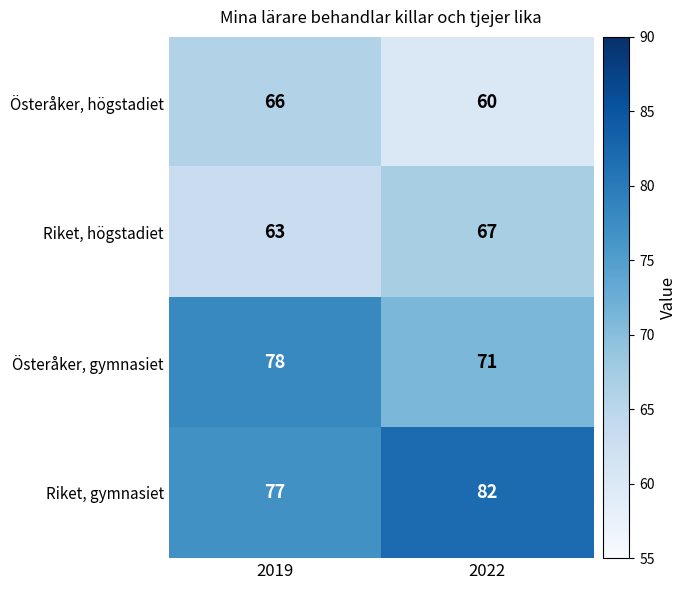

At 2019, list the series in order from smallest to largest.

Riket, högstadiet, Österåker, högstadiet, Riket, gymnasiet, Österåker, gymnasiet